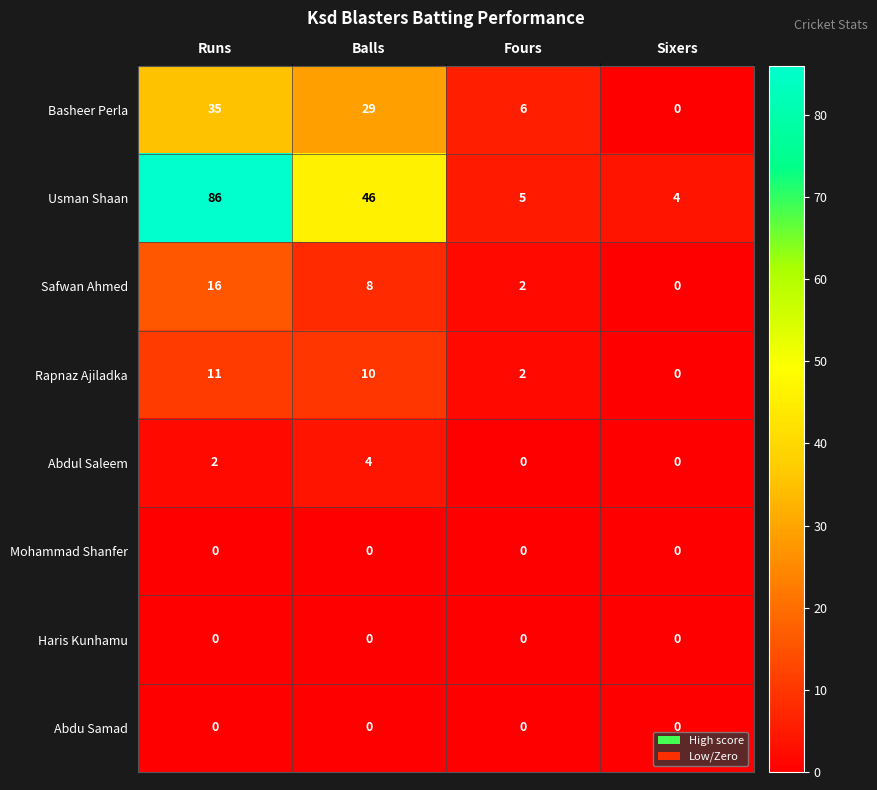

What is the difference between the maximum and second lowest values in the Abdul Saleem series?

4